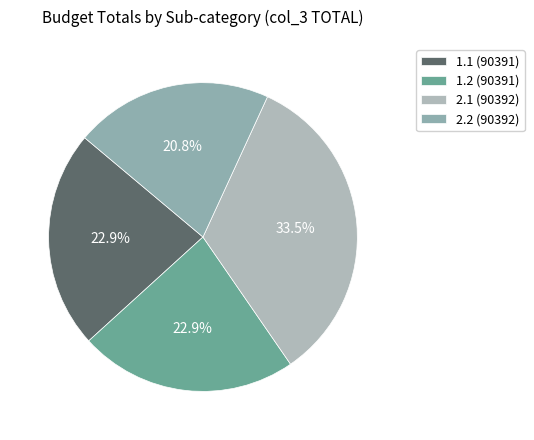

How many segments does this pie chart have?

4